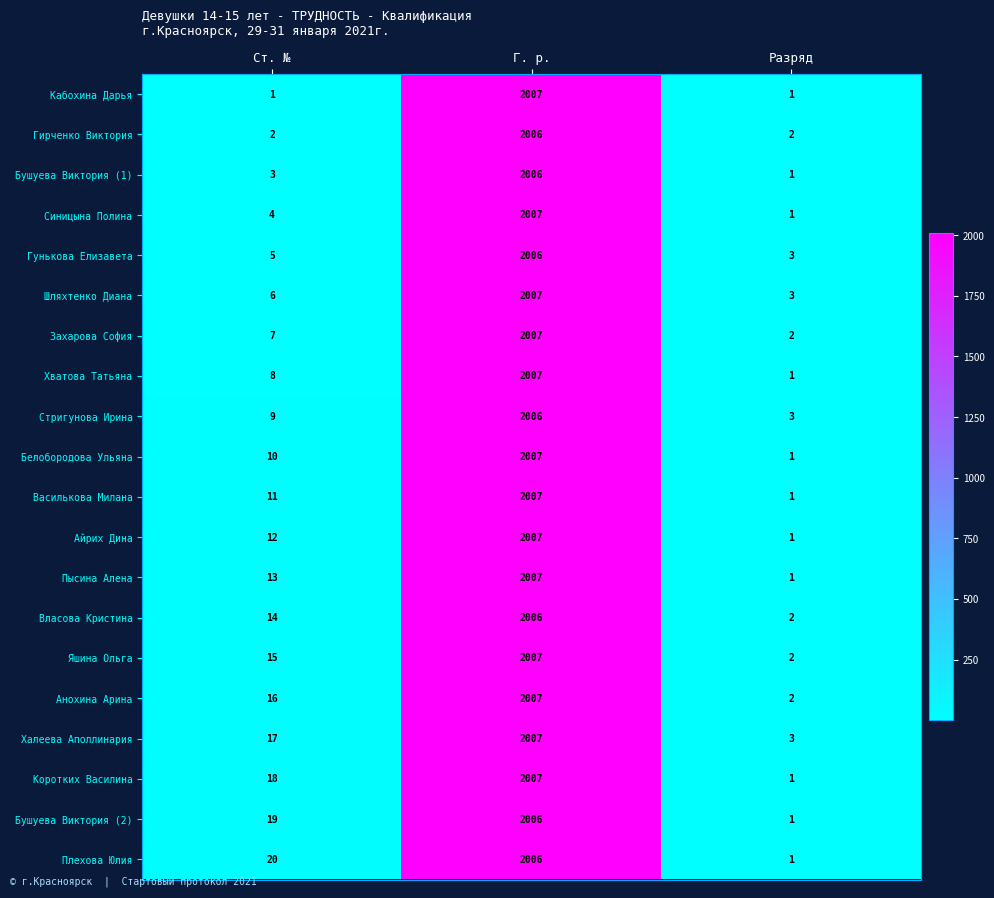

Count the number of categories in the chart.

3